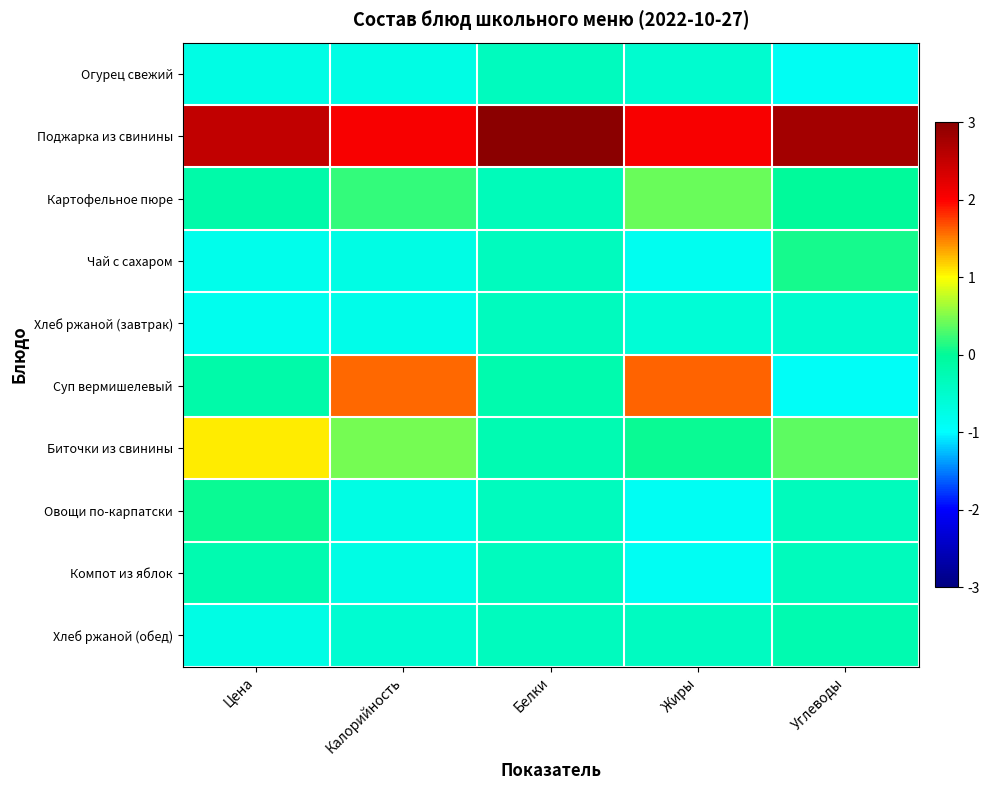

List the series in order of their peak value, lowest first.

Огурец свежий, Хлеб ржаной (завтрак), Компот из яблок, Хлеб ржаной (обед), Овощи по-карпатски, Чай с сахаром, Картофельное пюре, Биточки из свинины, Суп вермишелевый, Поджарка из свинины